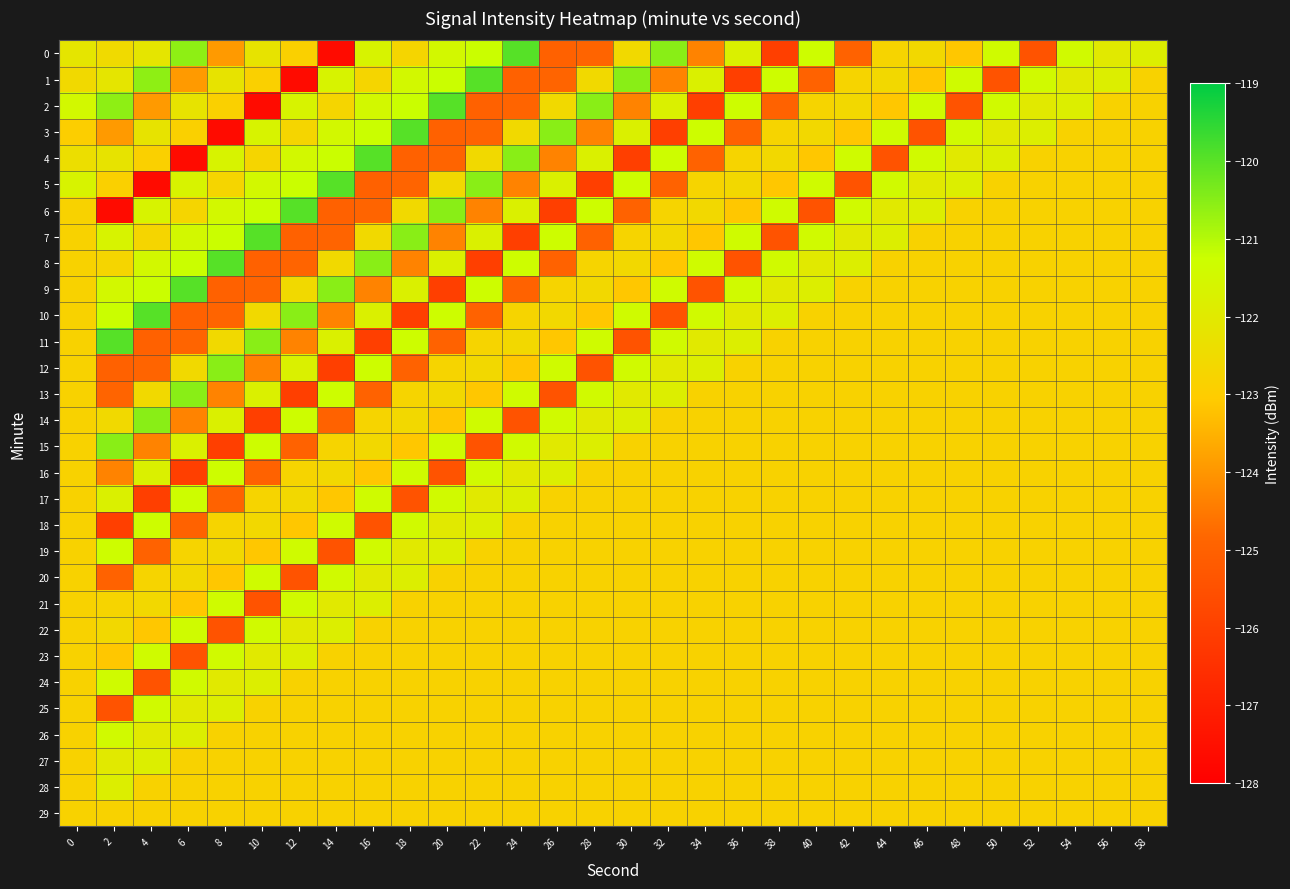

Which series changed the most between 16 and 34?

4